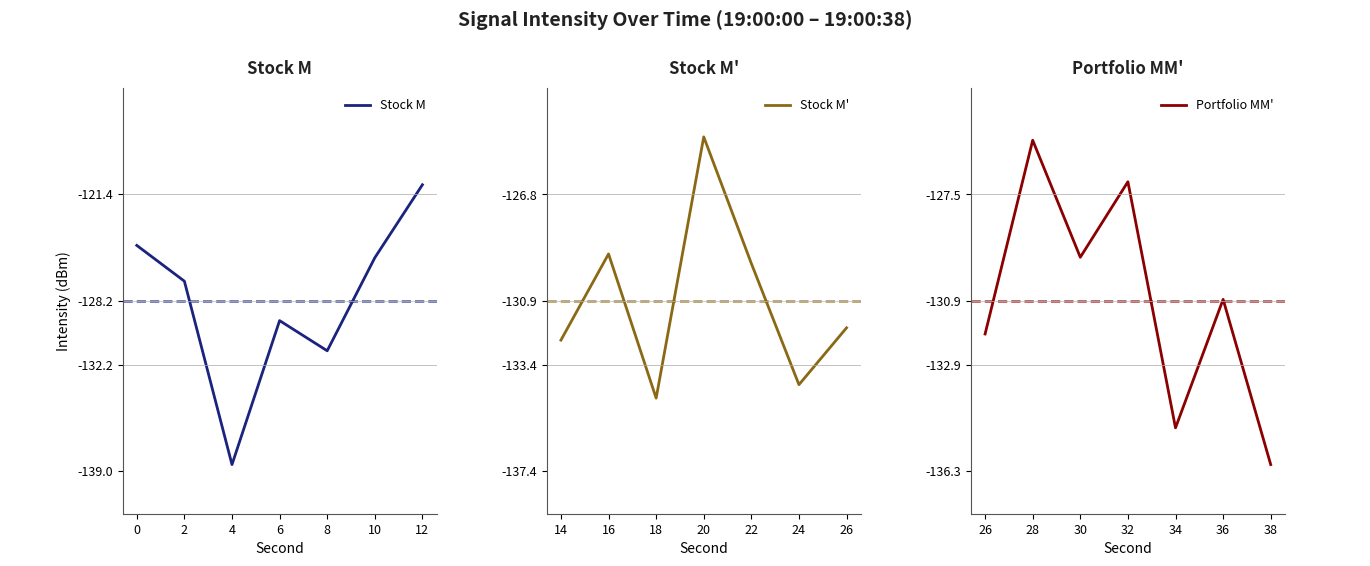

Which series has the largest range (max minus min)?

Stock M